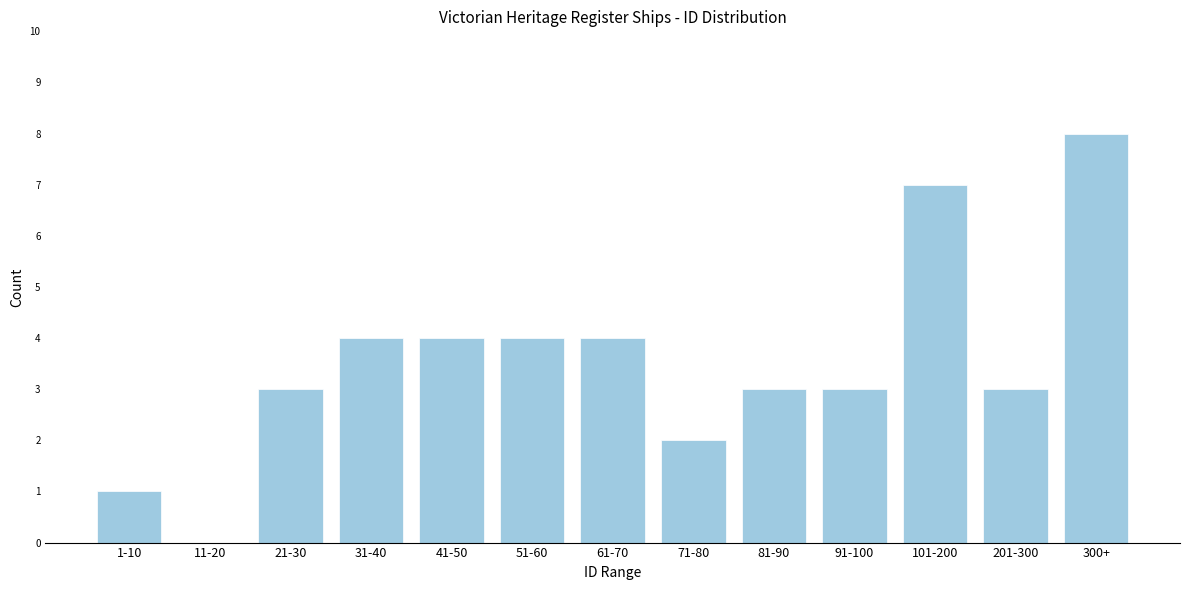

Reading left to right, transcribe all the data shown in this chart.

1-10=1	11-20=0	21-30=3	31-40=4	41-50=4	51-60=4	61-70=4	71-80=2	81-90=3	91-100=3	101-200=7	201-300=3	300+=8